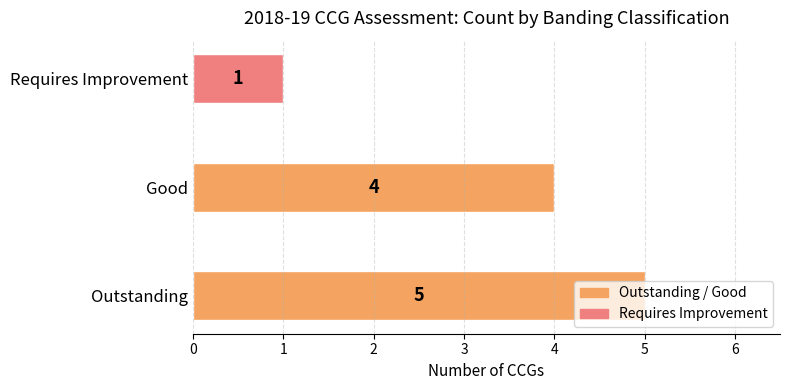

List the labels in order of value, smallest first.

Requires Improvement, Good, Outstanding